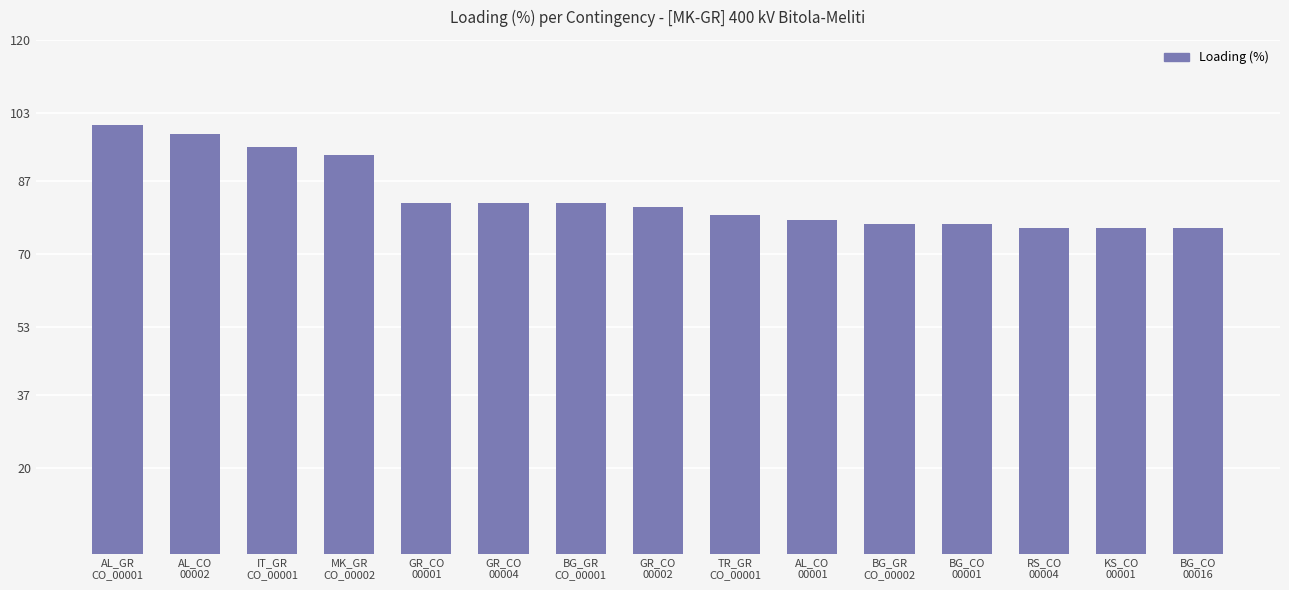

Which has a higher value, RS_CO
00004 or BG_GR
CO_00001?

BG_GR
CO_00001